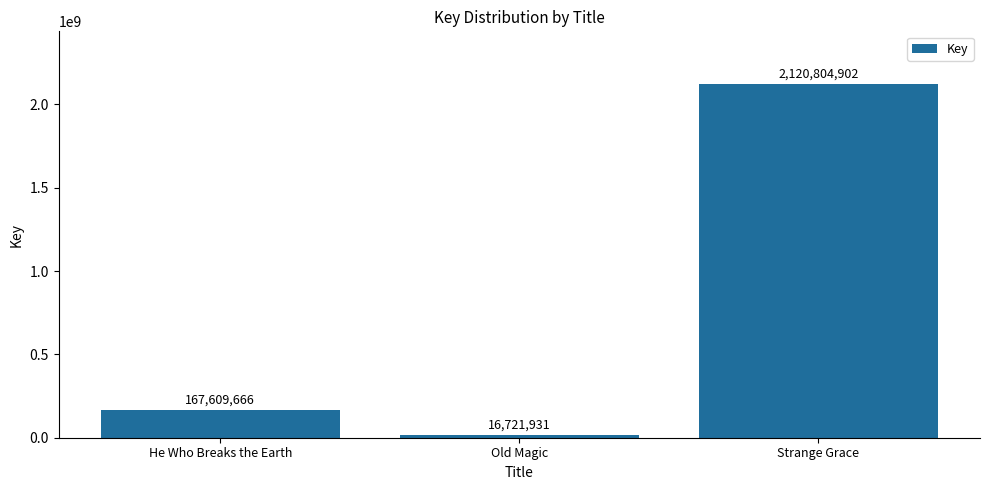

List the labels in order of value, smallest first.

Old Magic, He Who Breaks the Earth, Strange Grace